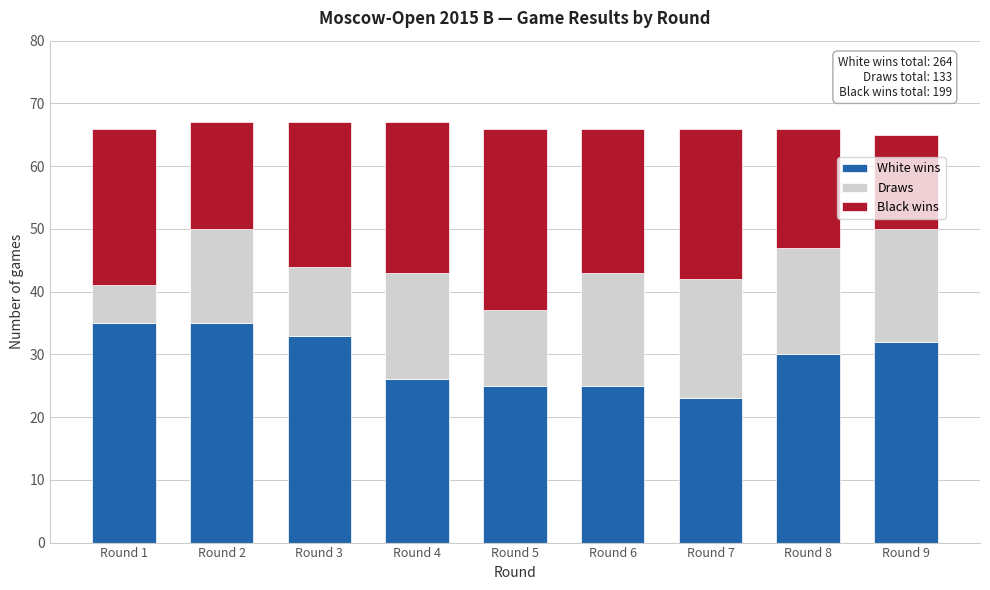

Reading right to left, what are the values for White wins?

32	30	23	25	25	26	33	35	35